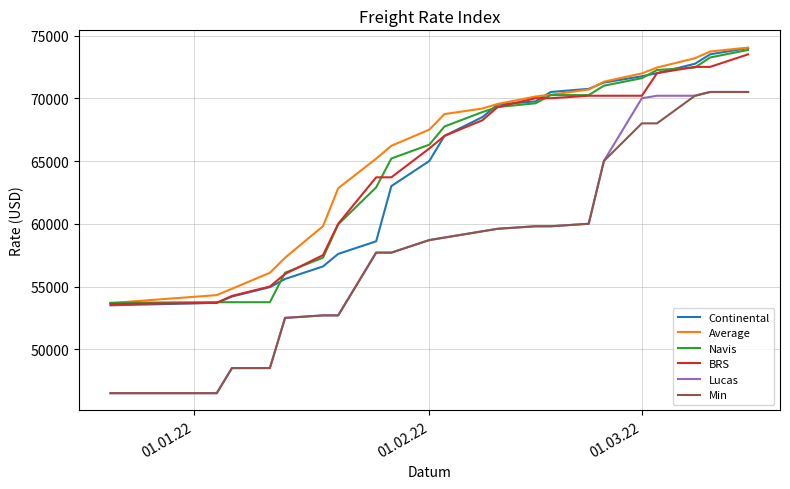

What is the minimum value for Lucas?

46500